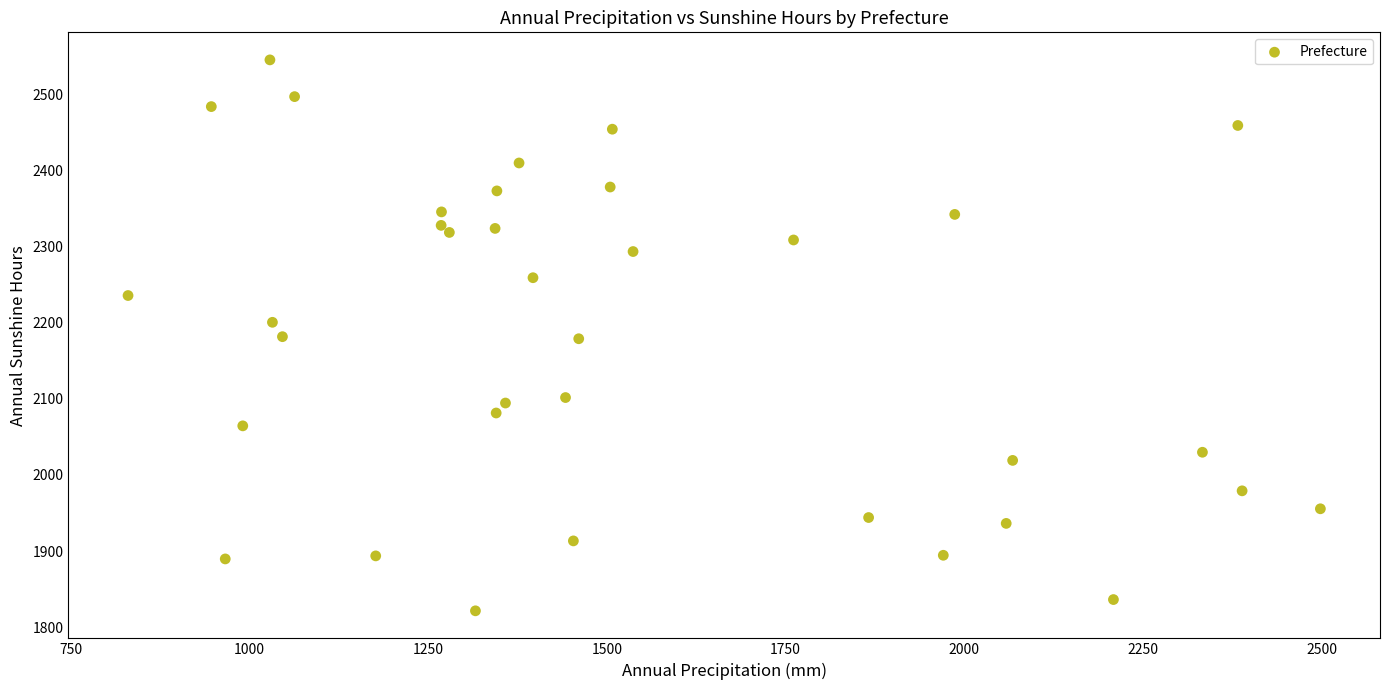

What is the range of X values (max minus min)?

1668.0